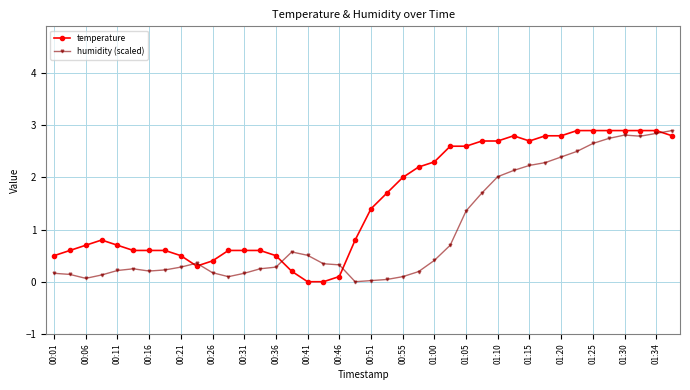

Rank the series by their average value, from highest to lowest.

temperature, humidity (scaled)